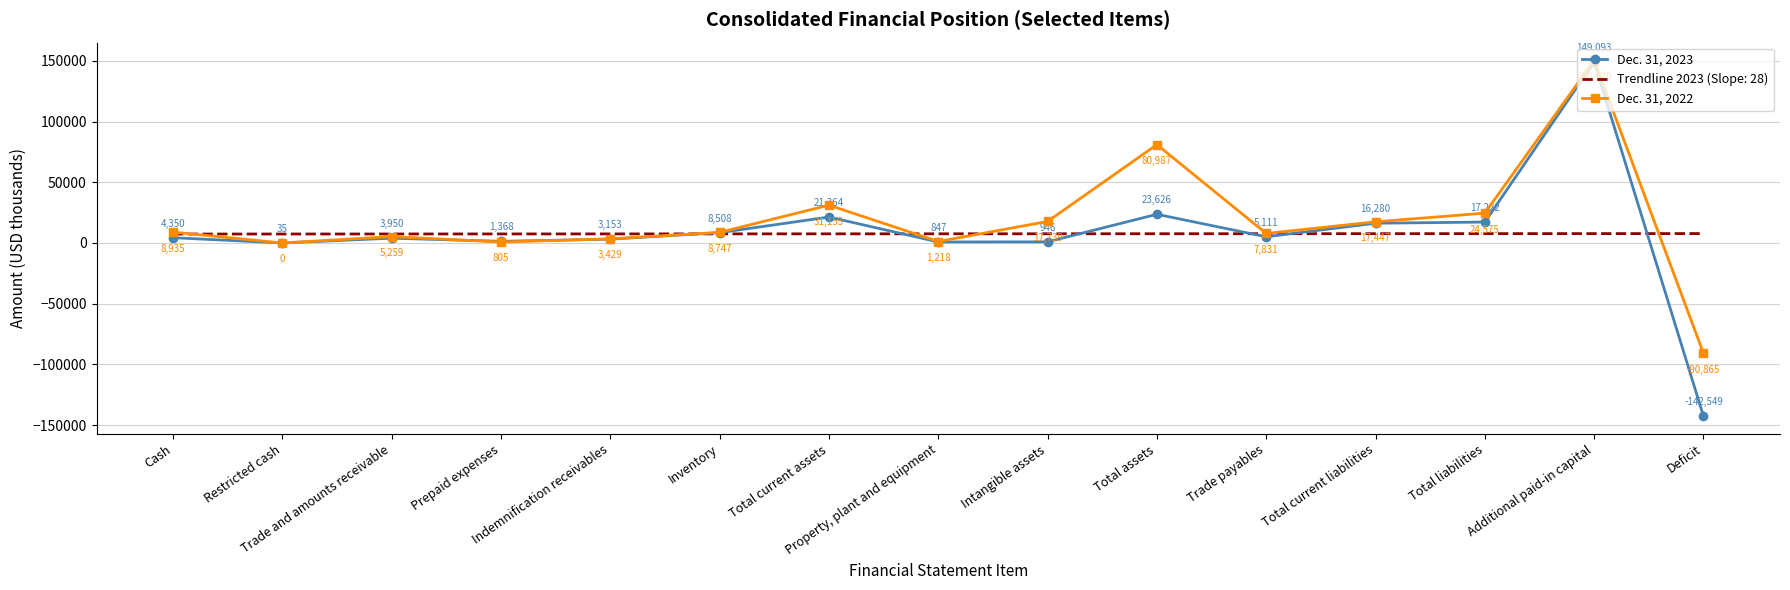

At which label does Dec. 31, 2023 reach its peak?

Additional paid-in capital